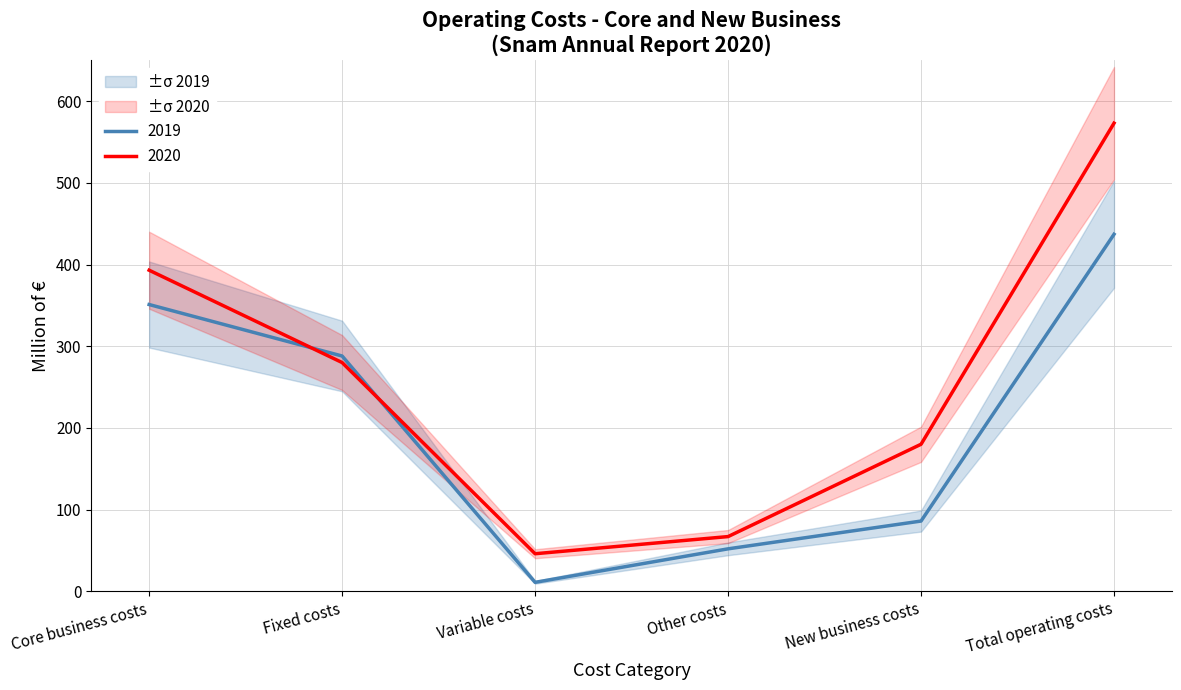

At which label does 2020 reach its minimum?

Variable costs